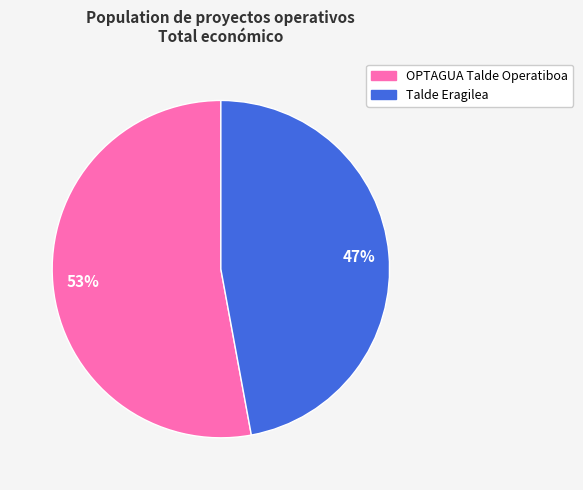

What is the smallest slice in the pie chart?

Talde Eragilea